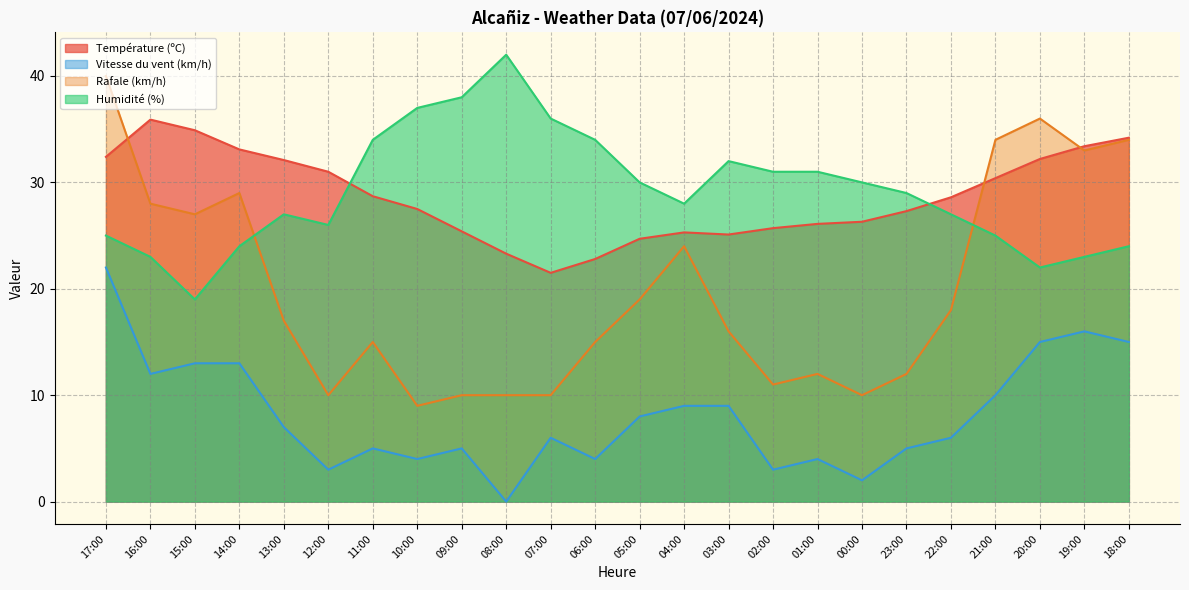

True or false: Température (ºC) has more than 0 interior local peaks.

True